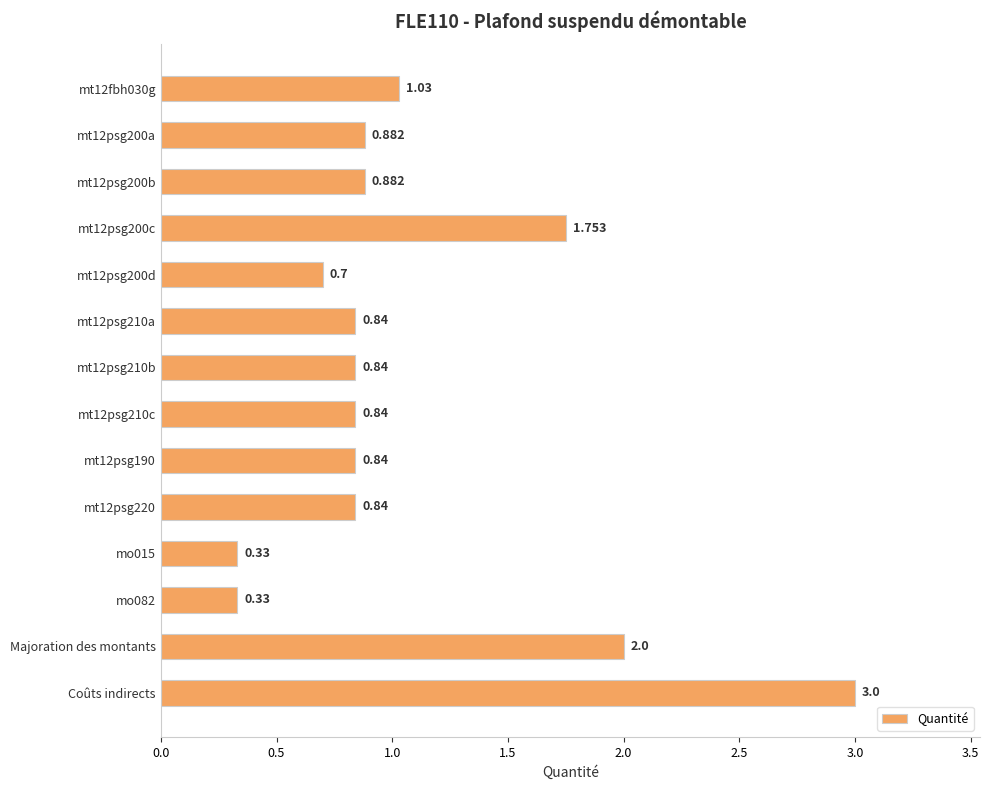

Count the number of categories in the chart.

14